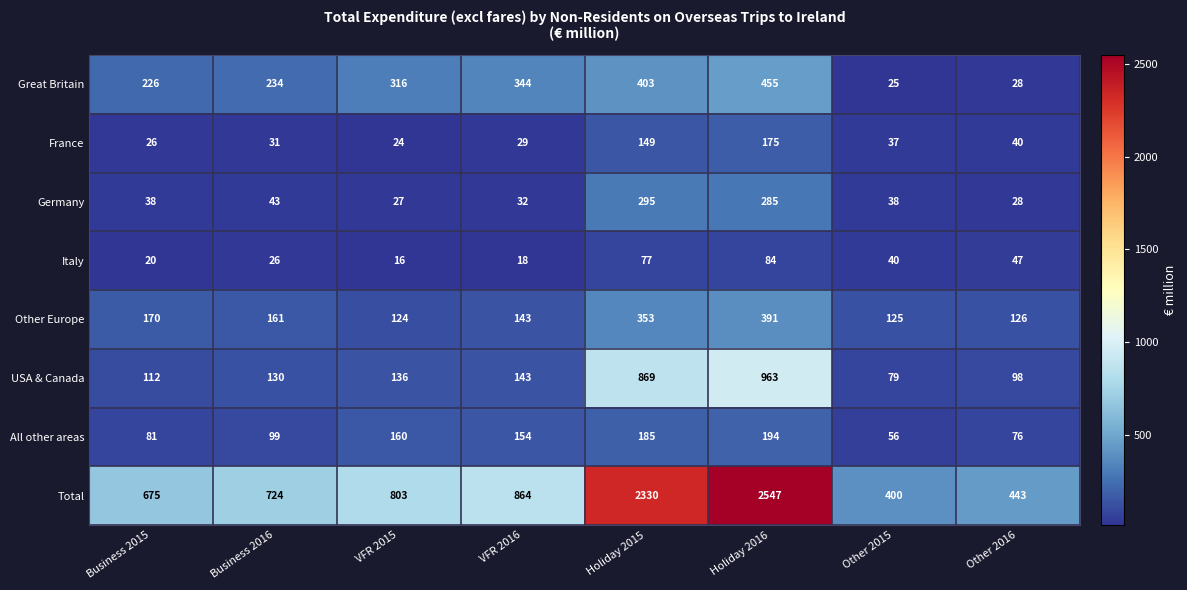

List the series in order of their peak value, lowest first.

Italy, France, All other areas, Germany, Other Europe, Great Britain, USA & Canada, Total